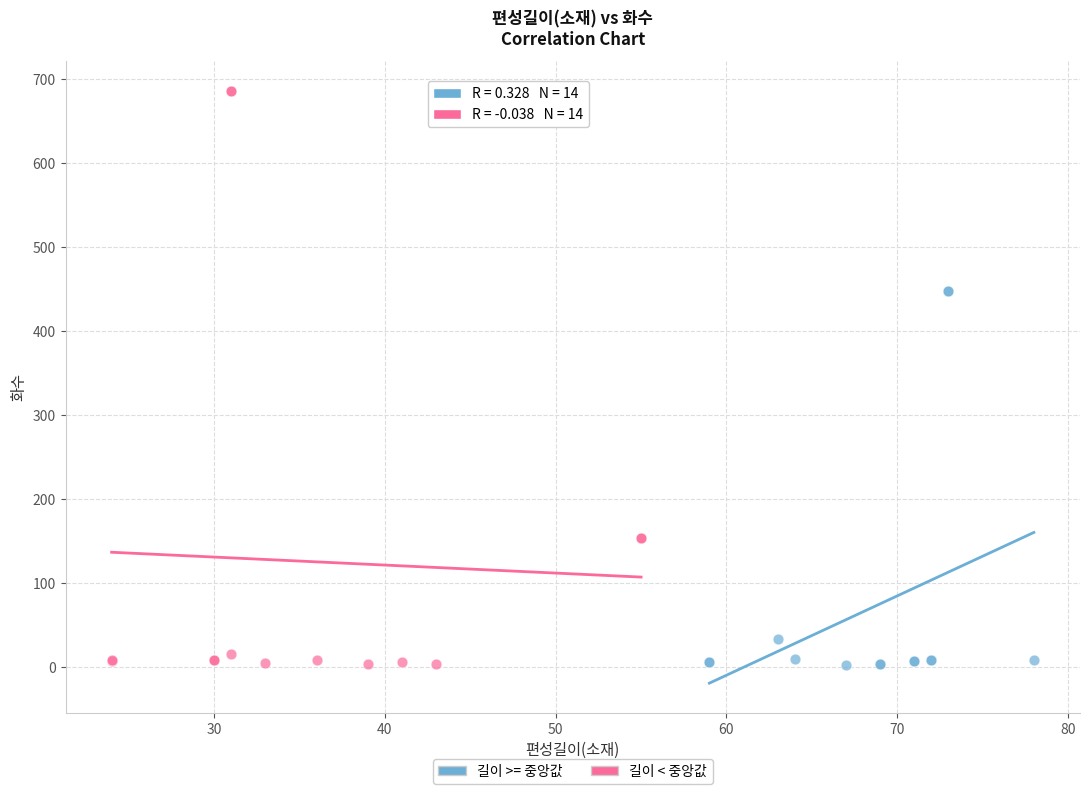

Which series has the widest spread of Y values?

길이 < 중앙값